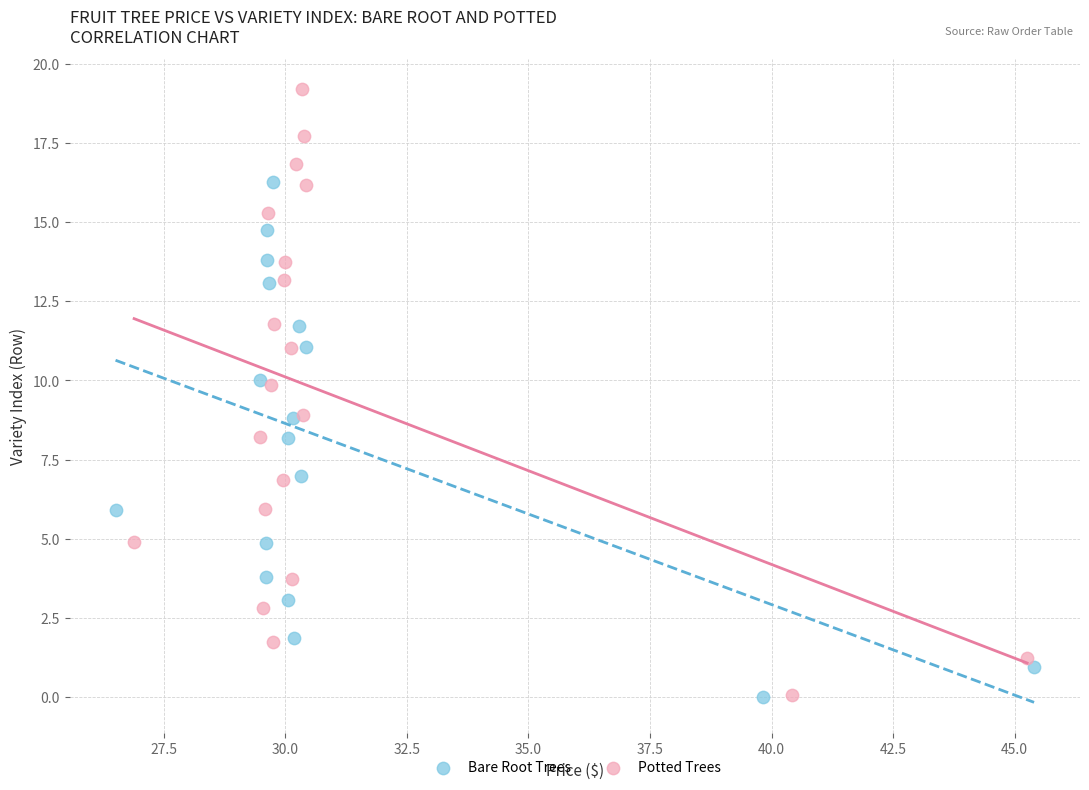

Which series has the largest Y range (max minus min)?

Potted Trees